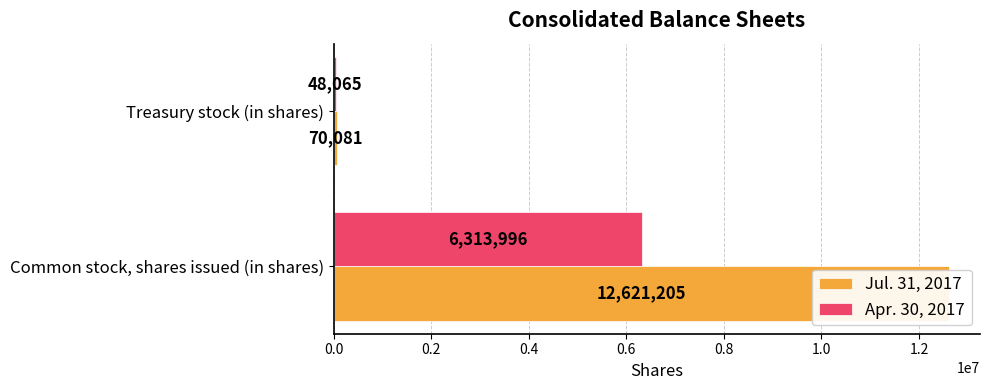

Which series has the widest spread of values?

Jul. 31, 2017